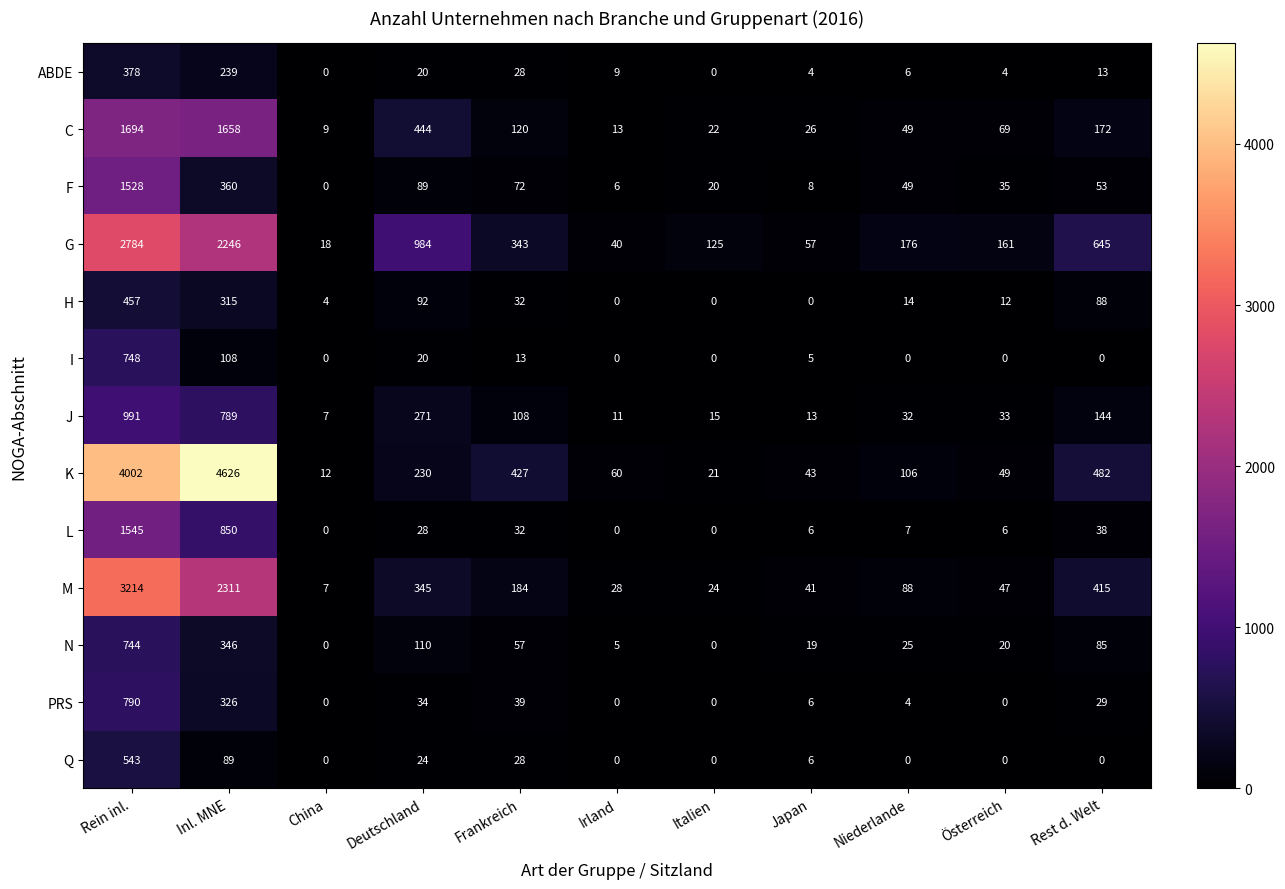

Where does the C series first go above 69?

Rein inl.